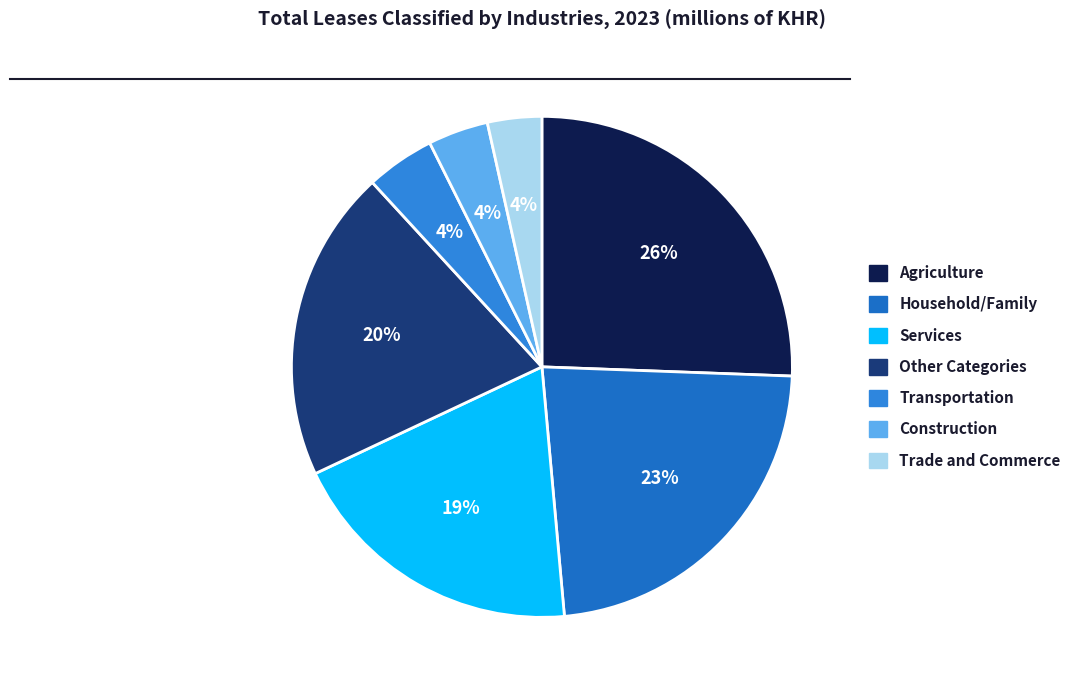

Count the number of slices in the pie.

7